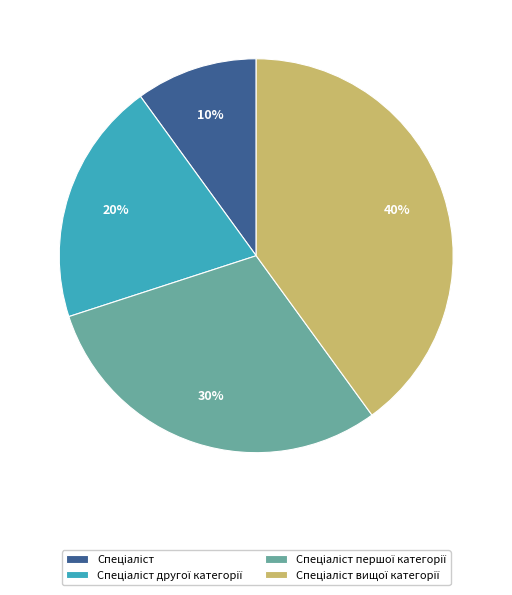

Is there any slice that represents more than half of the pie?

No